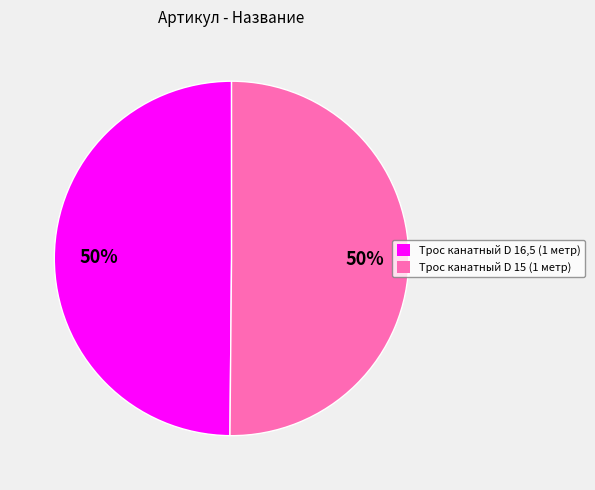

How many slices are in this pie chart?

2